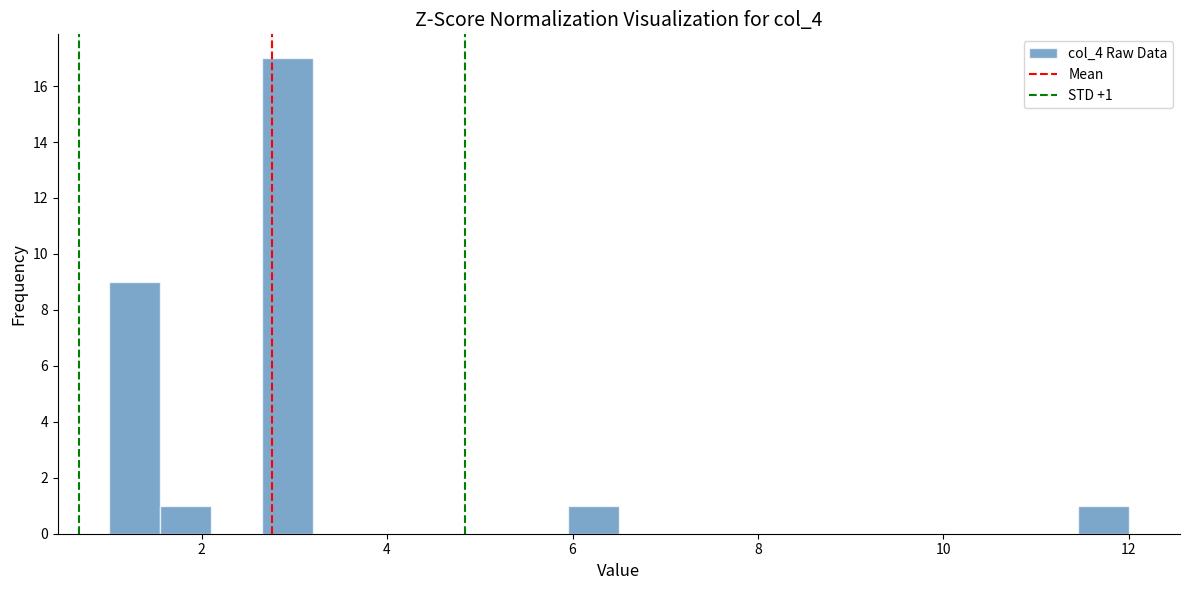

Read against the x-axis, roughly where is the centre of the tallest bar?

3.0